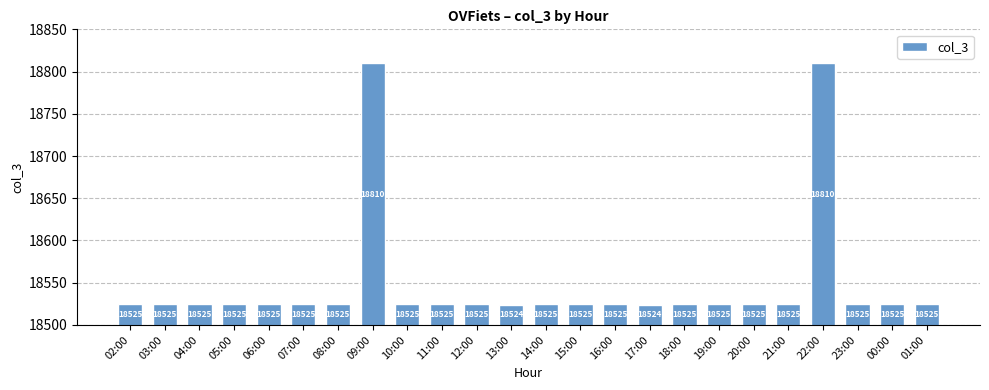

Is it true that the value at 13:00 is 18524?

True